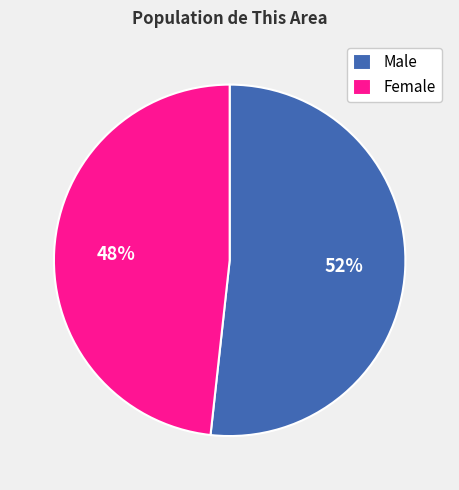

How many segments does this pie chart have?

2